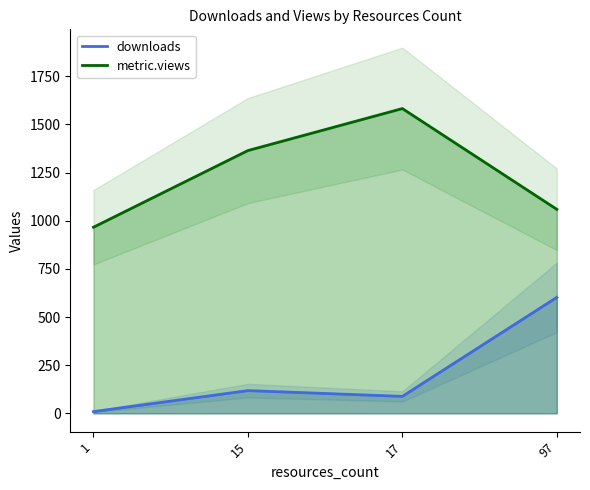

True or false: downloads and metric.views cross at least once.

False